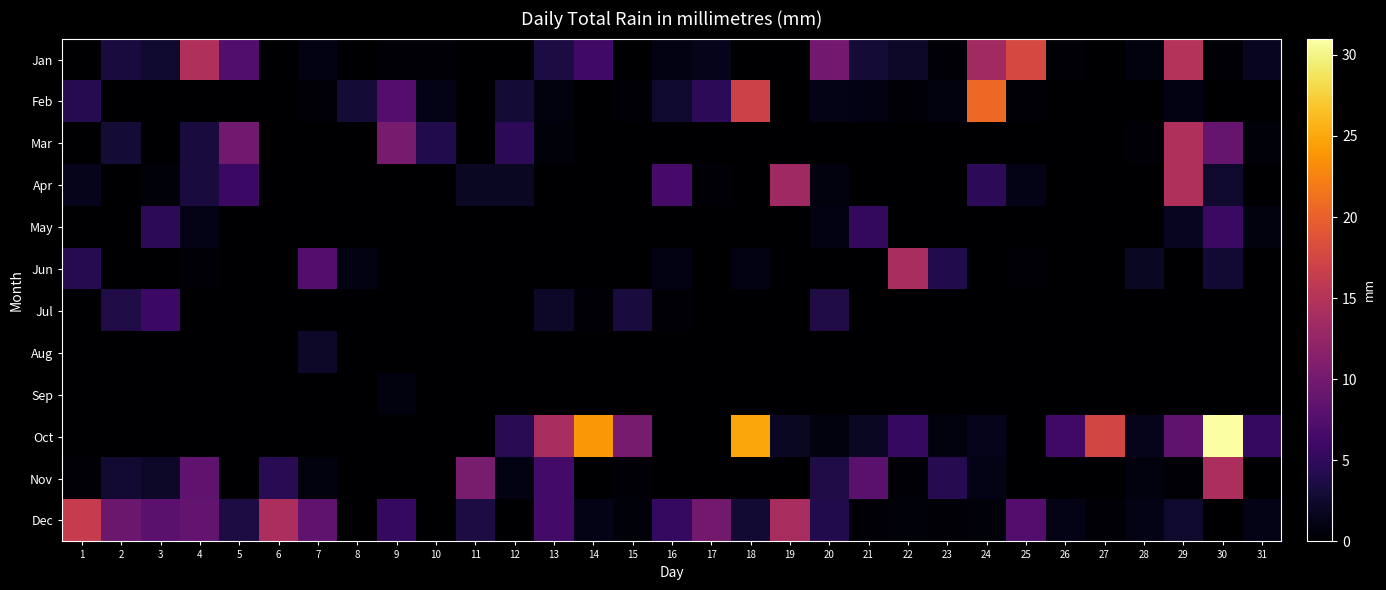

What is the total value across all series at 2?

22.3